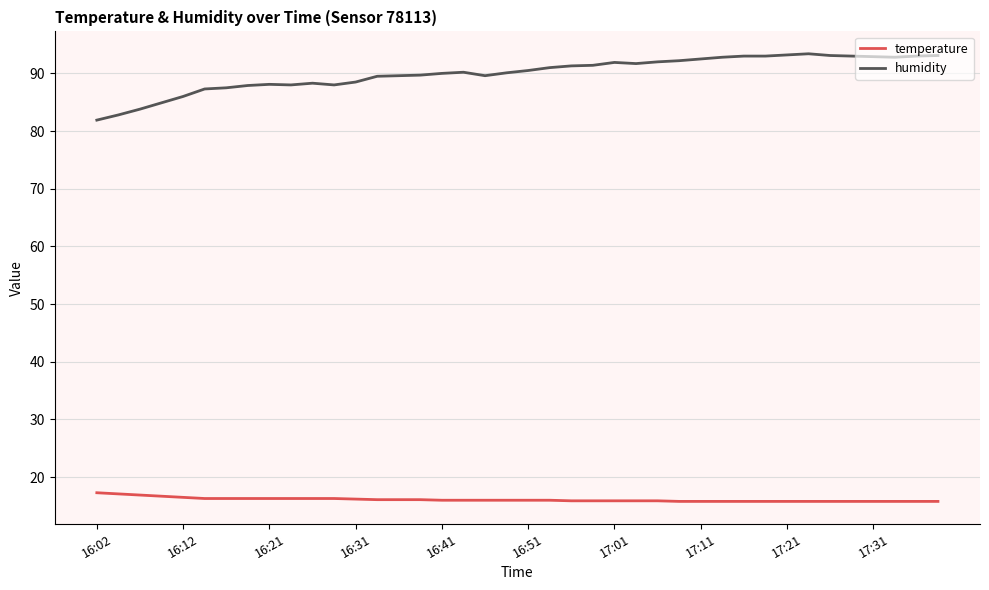

What is the greatest value displayed?

93.4